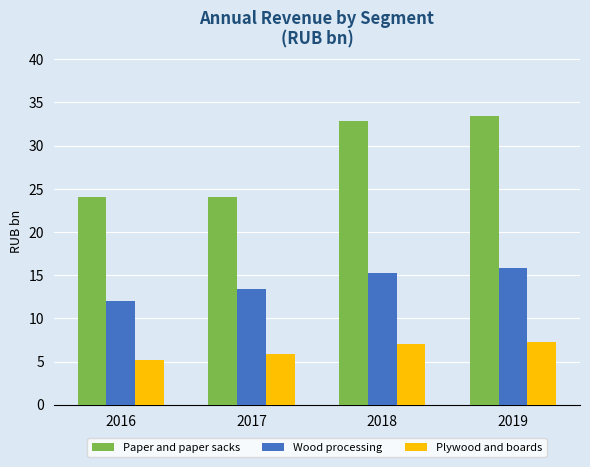

Does the chart contain any negative values?

No